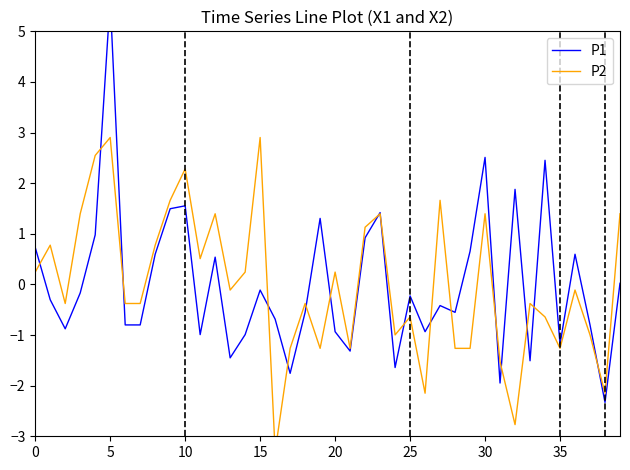

Is the value of P2 at 26 greater than the value of P1 at 20?

No